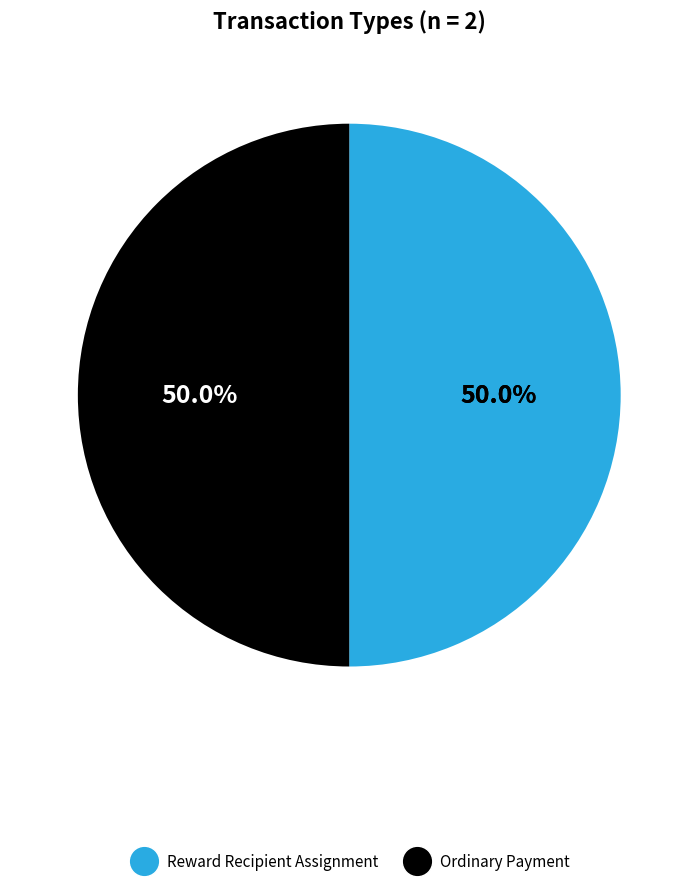

Which category has the biggest portion of the pie?

Reward Recipient Assignment